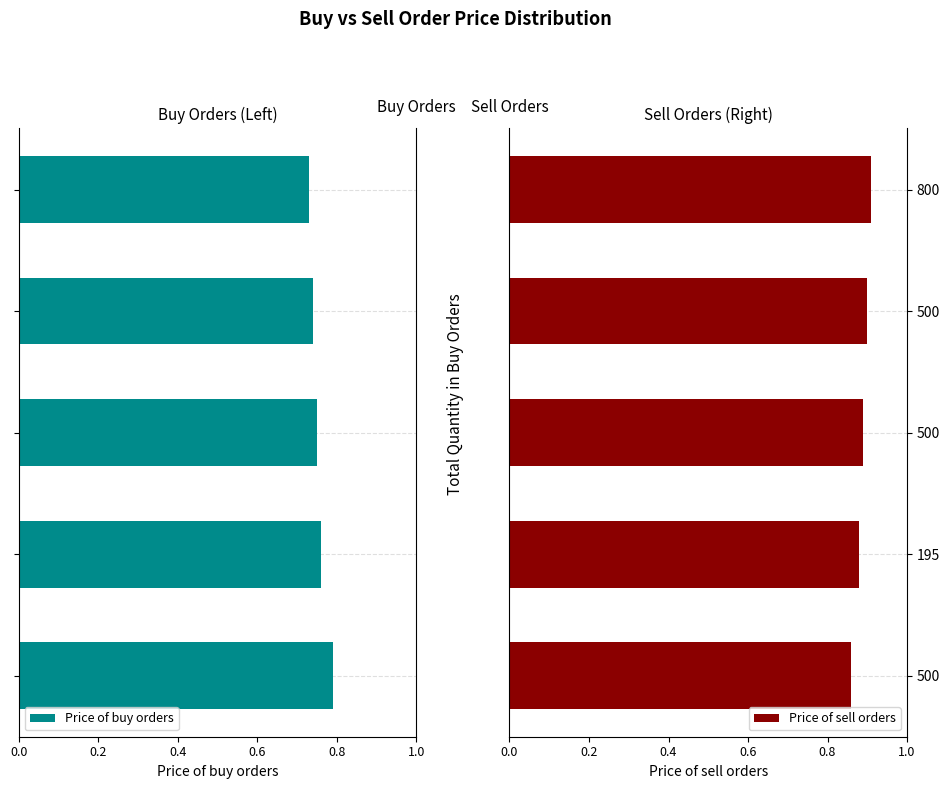

Which series has the widest spread of values?

Price of buy orders